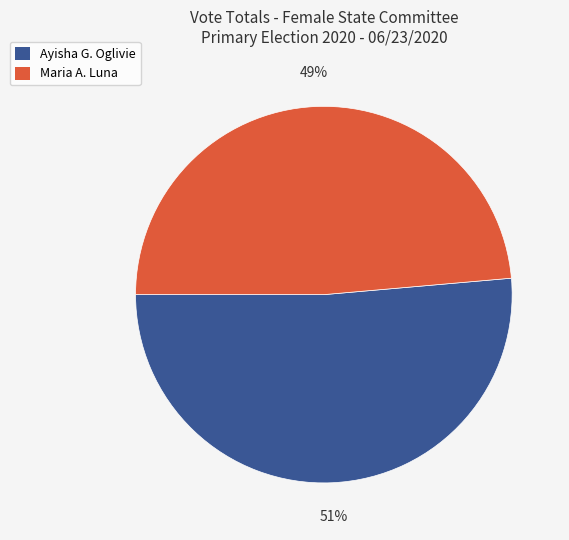

Is there any slice that represents more than half of the pie?

Yes